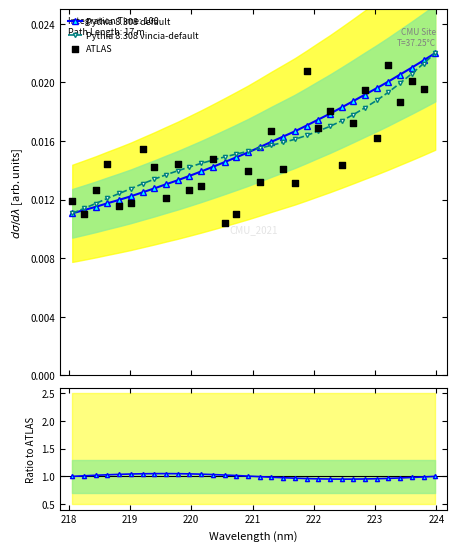

Is the value of ATLAS at 10 greater than the value of Pythia 8.308 default at 9?

No